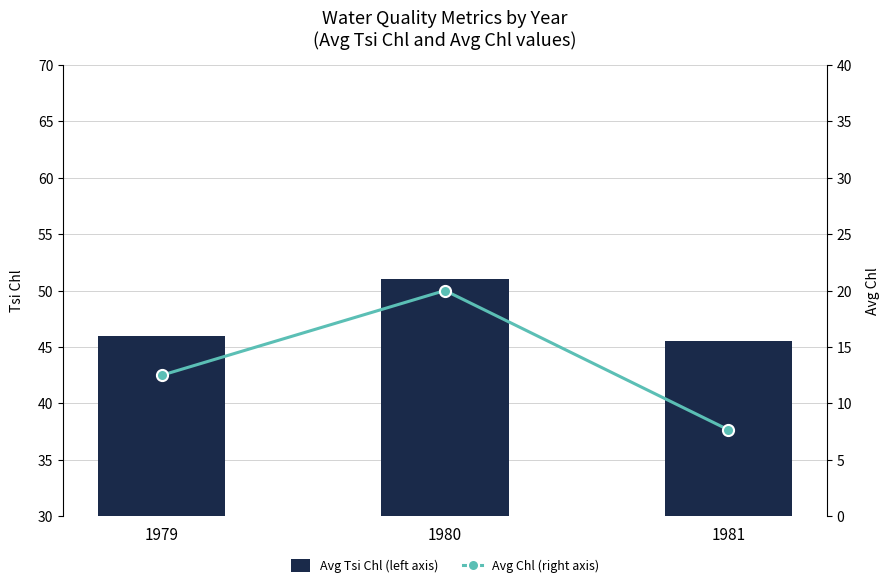

Between 1979 and 1980, which series saw the biggest shift?

Avg Chl (right axis)